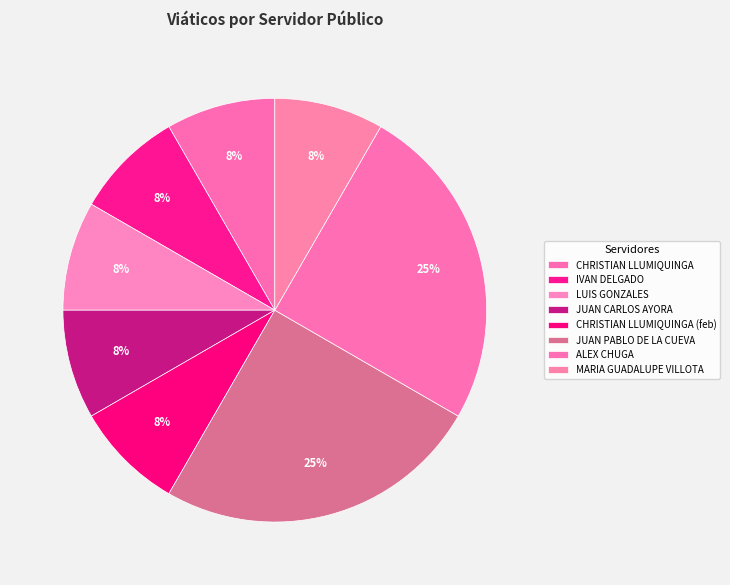

How many segments does this pie chart have?

8